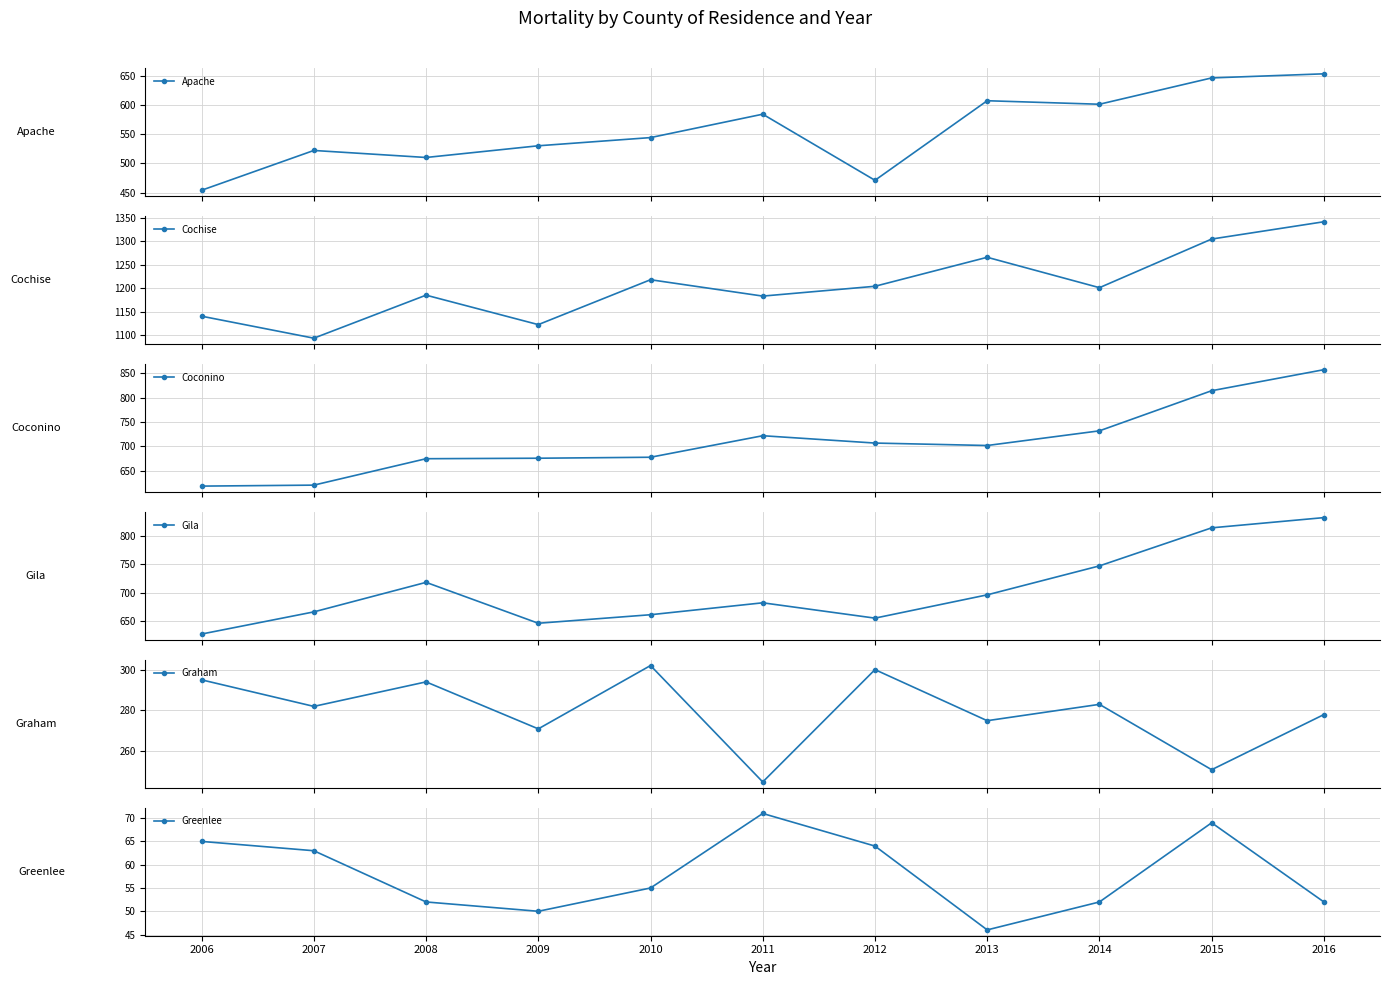

In Apache, how many points are higher than both neighbors (excluding endpoints)?

3